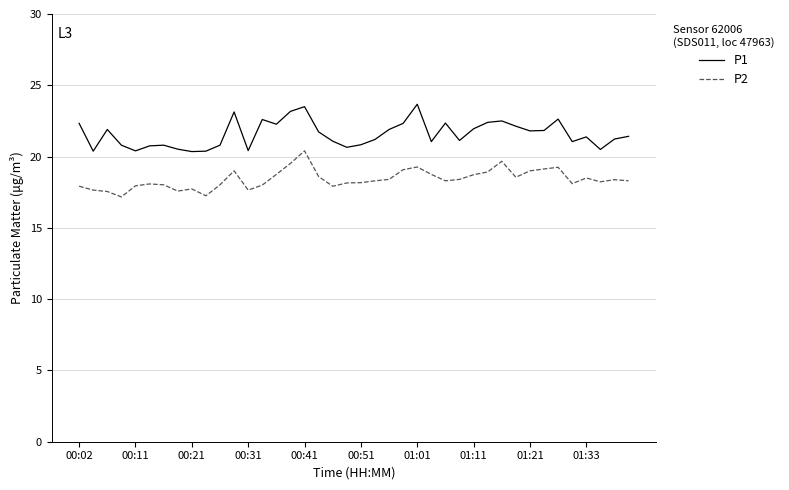

Count the number of data series in this chart.

2